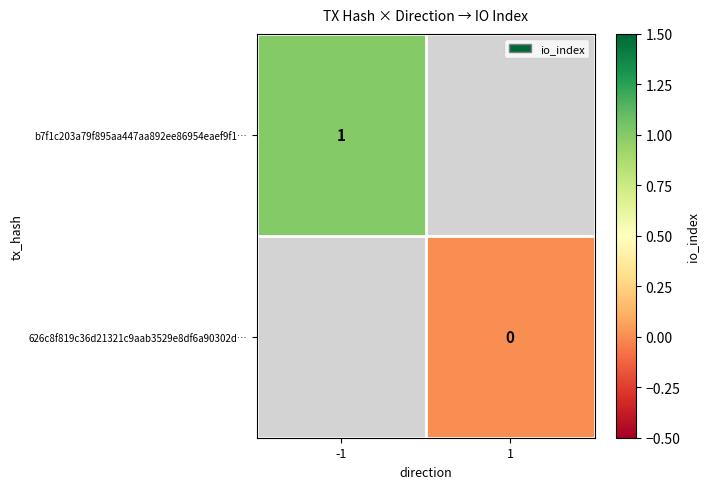

Which label corresponds to the largest value in the chart?

-1